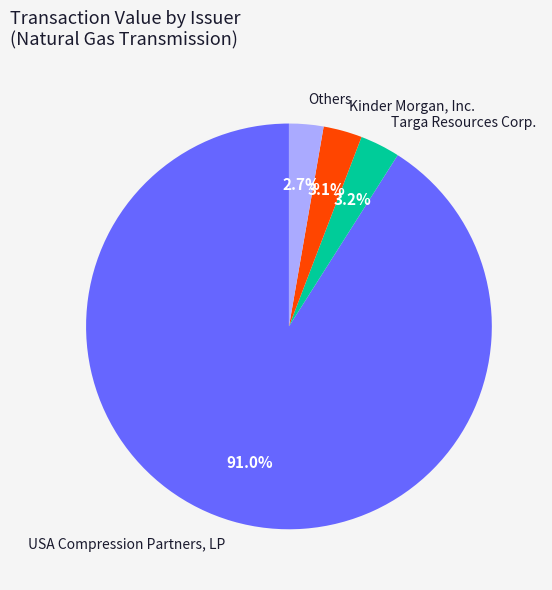

Count the number of slices in the pie.

4